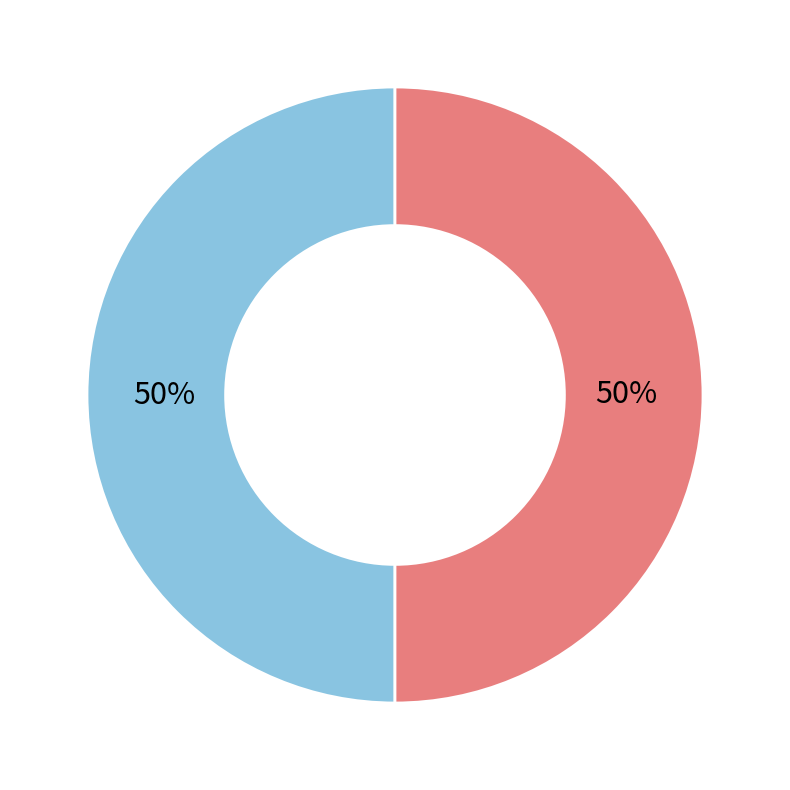

To the nearest percent, what is the average slice percentage?

50%